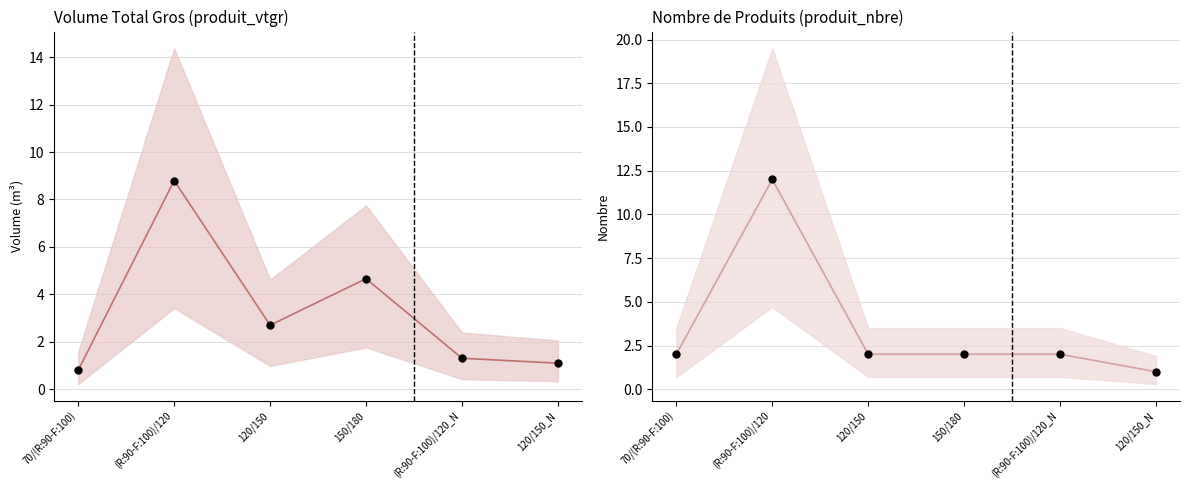

What is the total value across all series at 70/(R:90-F:100)?

2.8